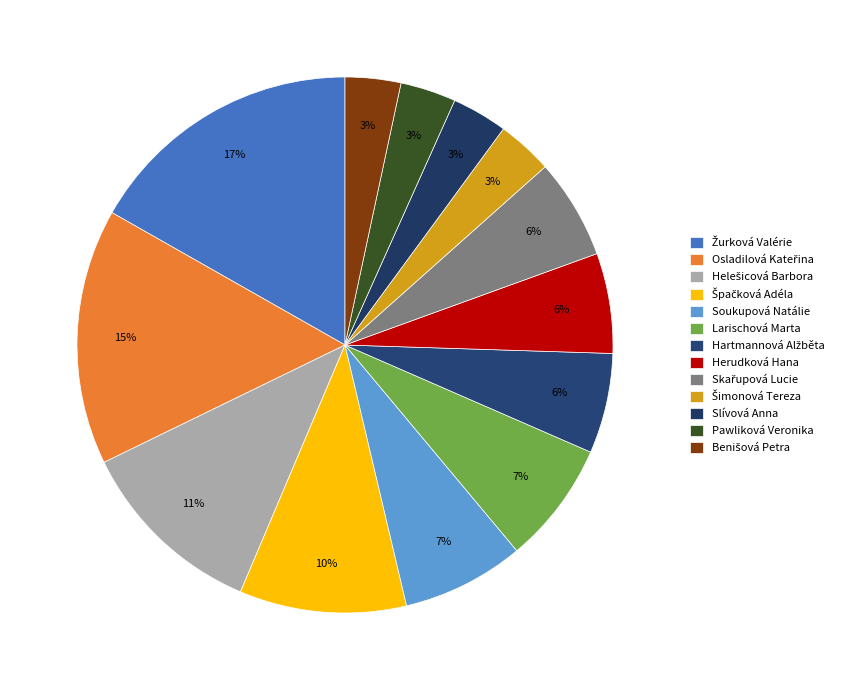

How many segments does this pie chart have?

13